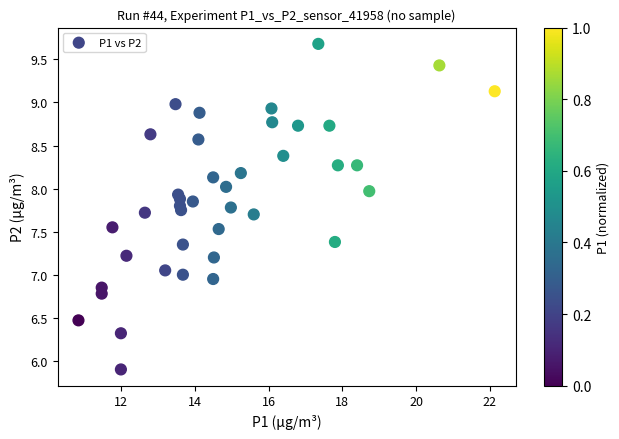

What is the range of Y values (max minus min)?

3.8